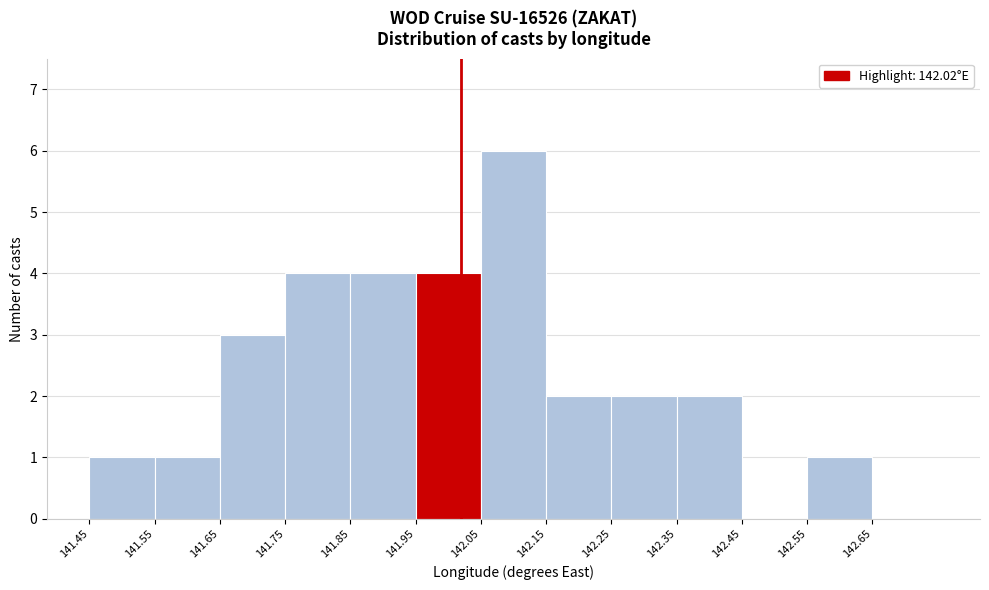

How tall is the bar that spans 141.65 to 141.75 on the x-axis? The values are not printed on the chart, so give them approximately, as read against the axis.

3